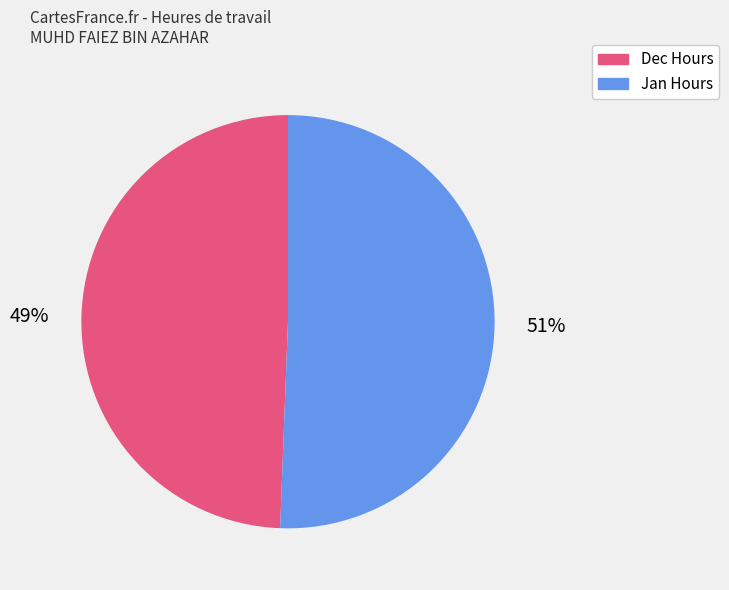

What is the smallest slice in the pie chart?

Dec Hours